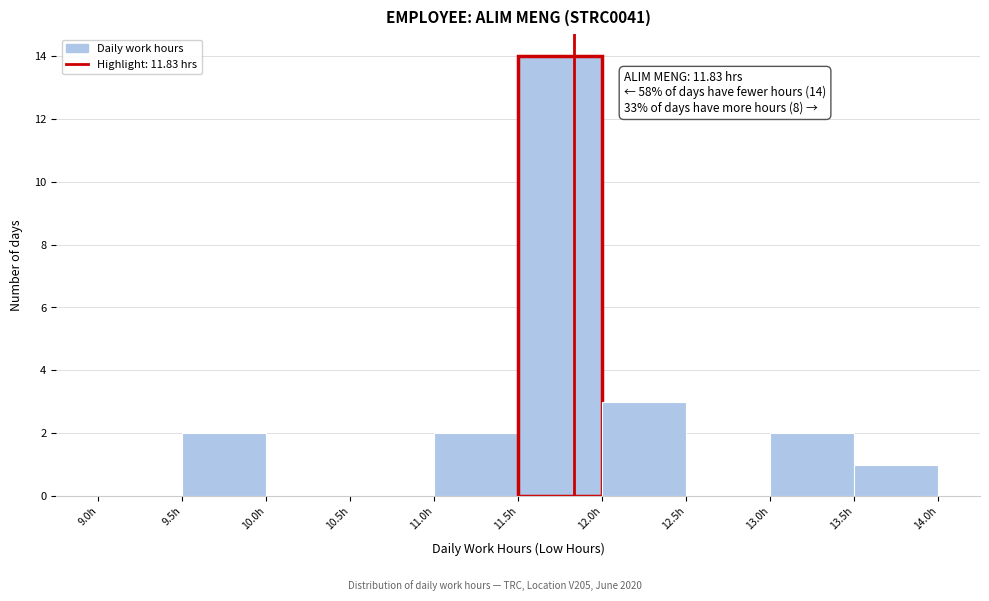

Which range on the x-axis has the tallest bar?

11.5 to 12.0